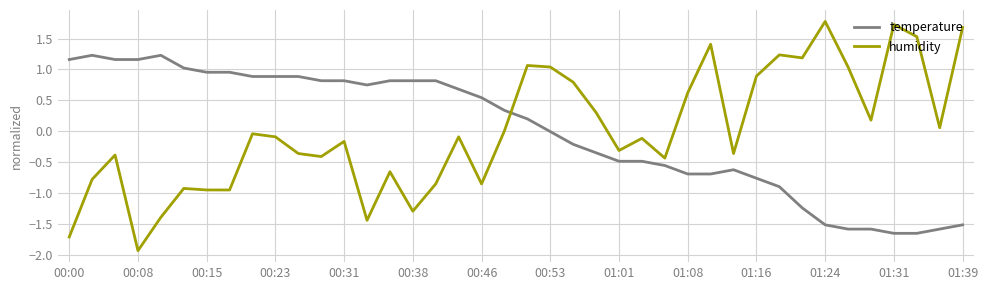

True or false: humidity and temperature cross at least once.

True